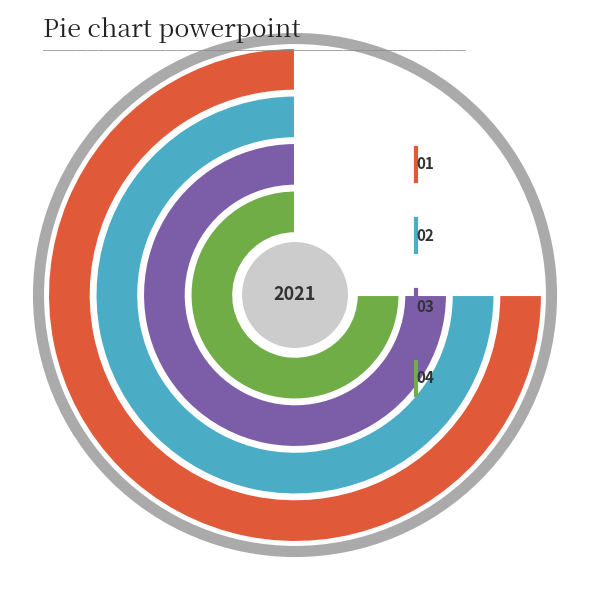

Does 12 account for over 50% of the chart?

No